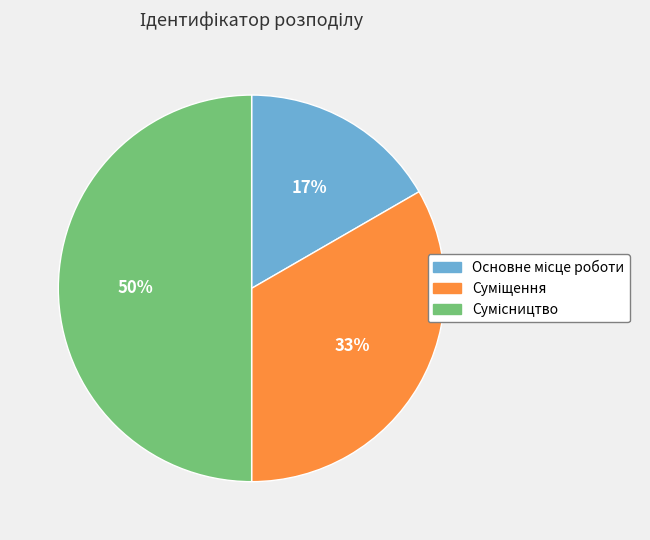

To the nearest percent, what is the difference between the largest and smallest slice percentages?

33%